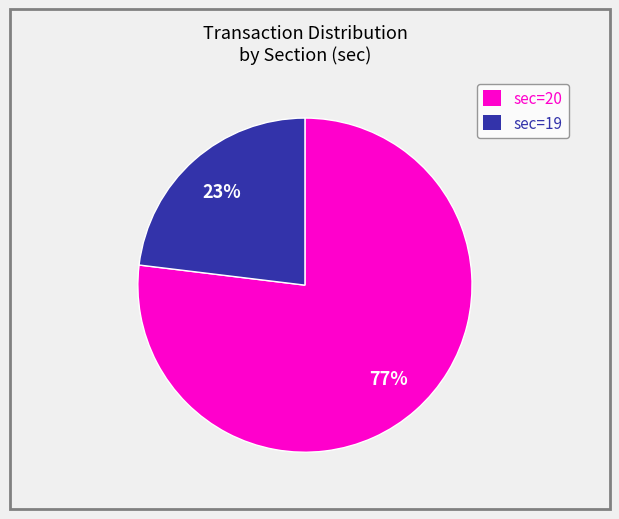

Which has a higher value, sec=20 or sec=19?

sec=20